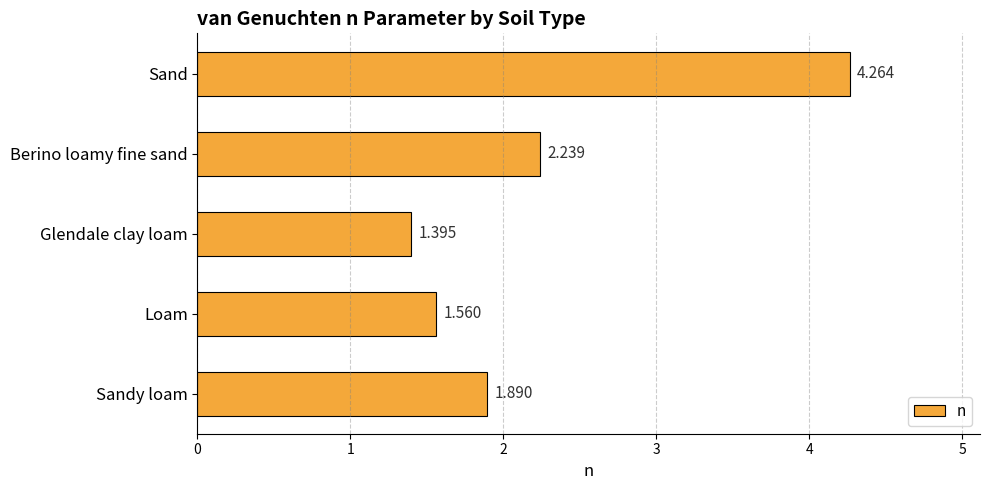

Rank the categories by value from highest to lowest.

Sand, Berino loamy fine sand, Sandy loam, Loam, Glendale clay loam